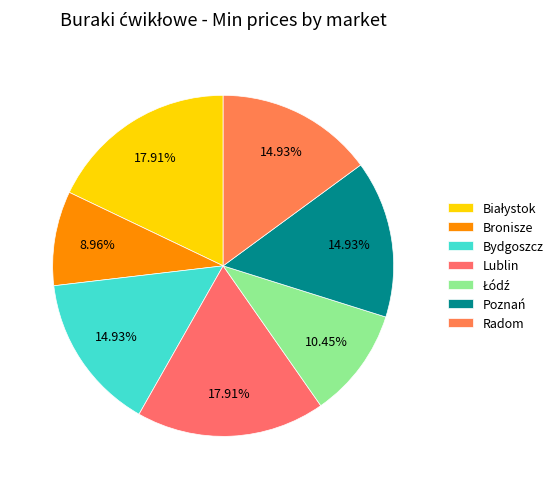

What portion of the pie excludes Lublin?

82.1%